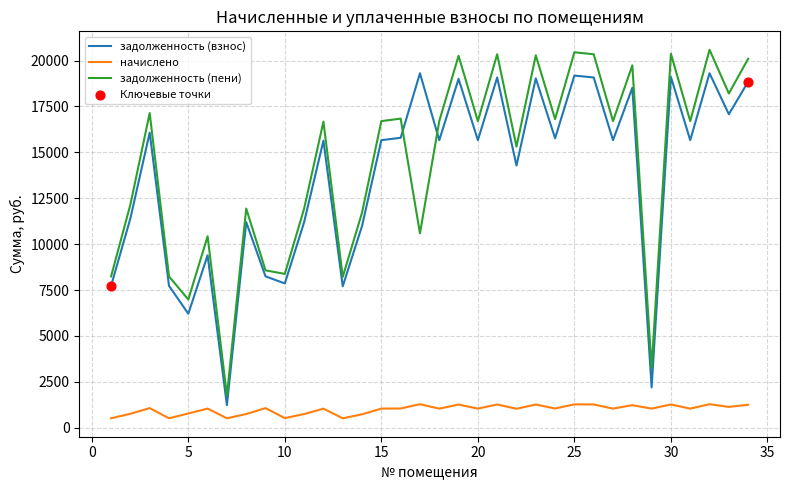

Which series has the widest spread of values?

задолженность (пени)